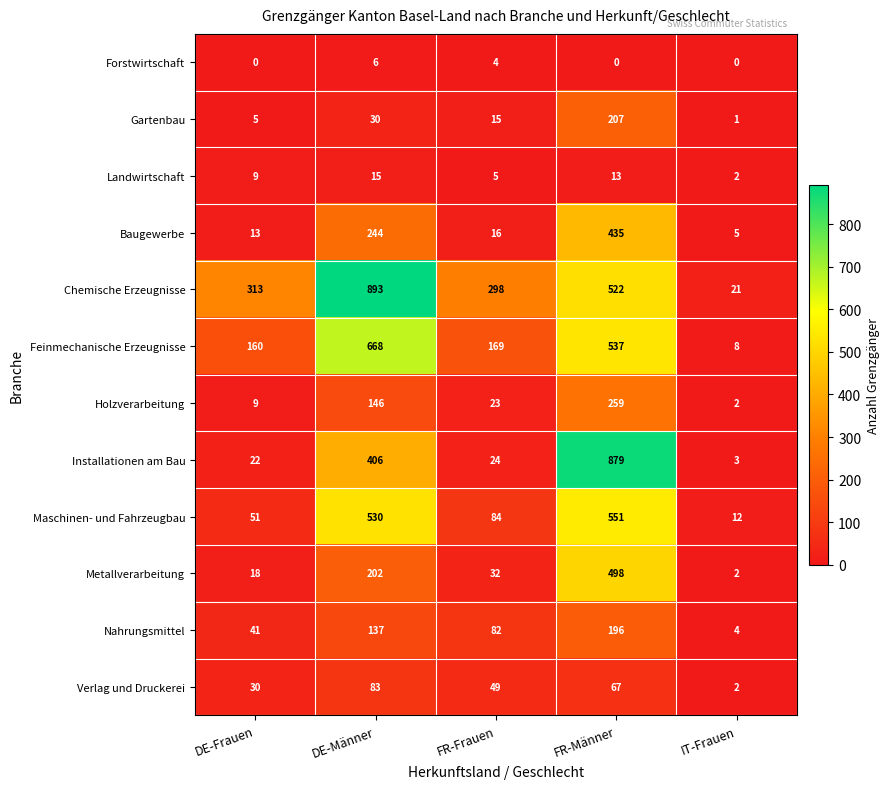

List the labels in order of Gartenbau value, smallest first.

IT-Frauen, DE-Frauen, FR-Frauen, DE-Männer, FR-Männer